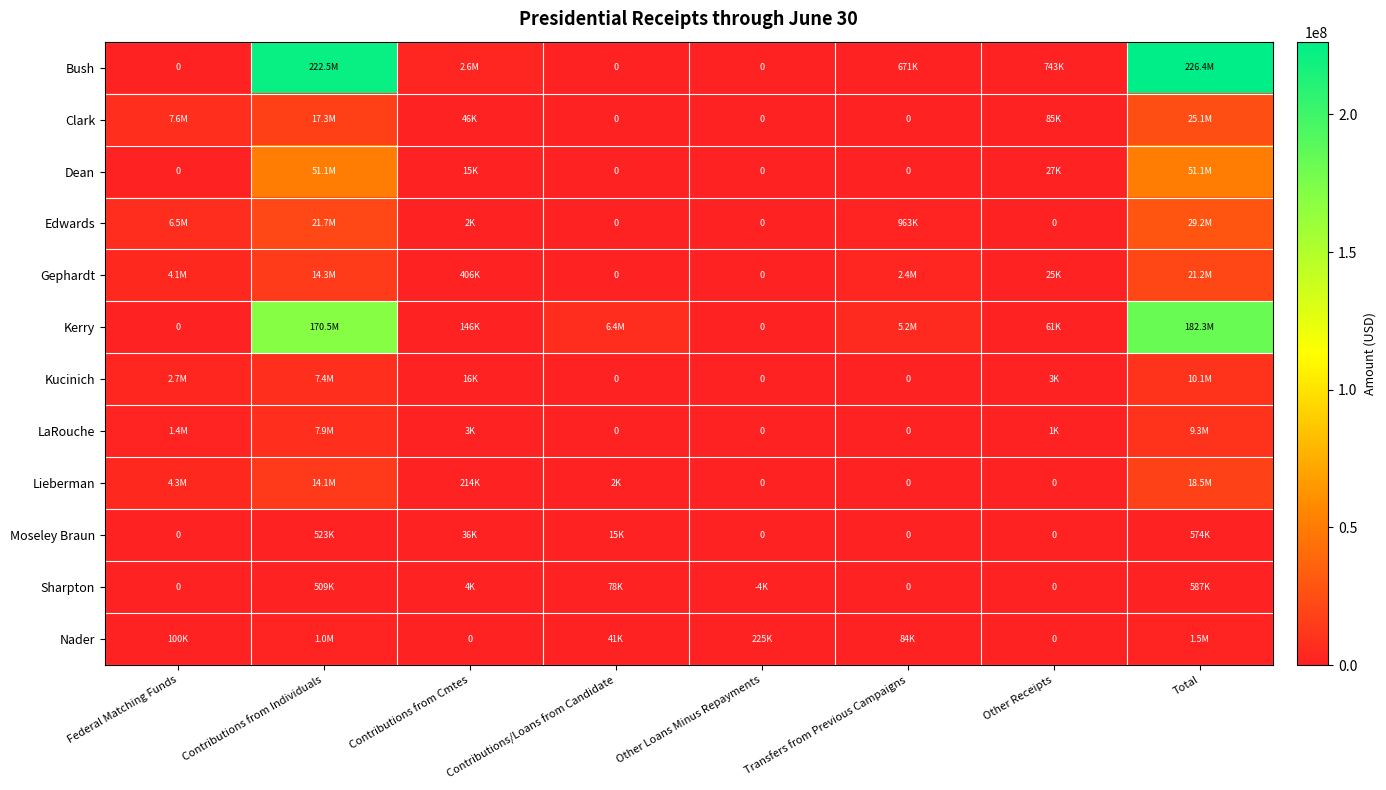

Is it true that Kerry equals 60902.8 at Other Receipts?

True